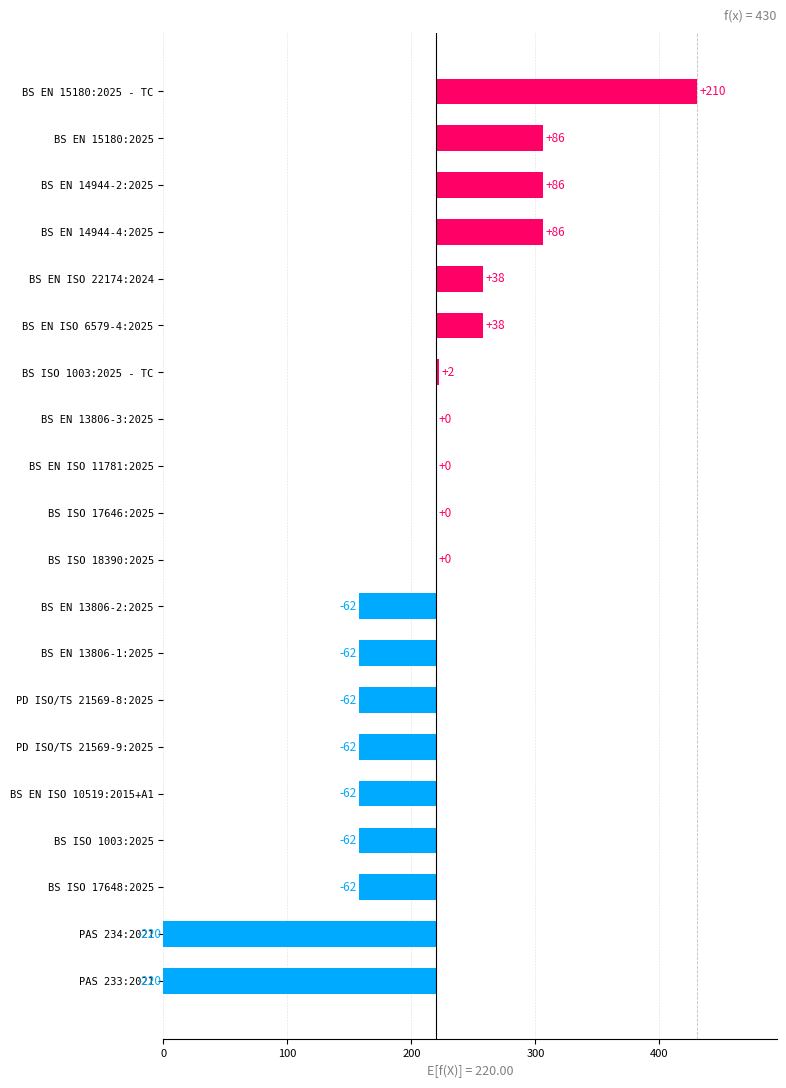

Are the bars grouped side by side (vs. stacked)?

No